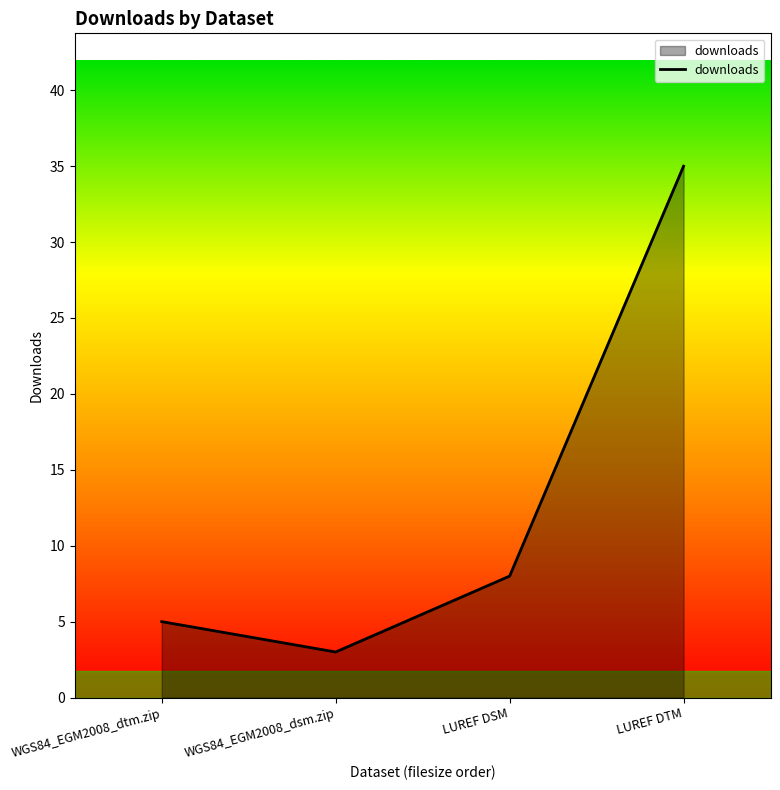

Reading left to right, what are all the values shown in this chart?

5	3	8	35